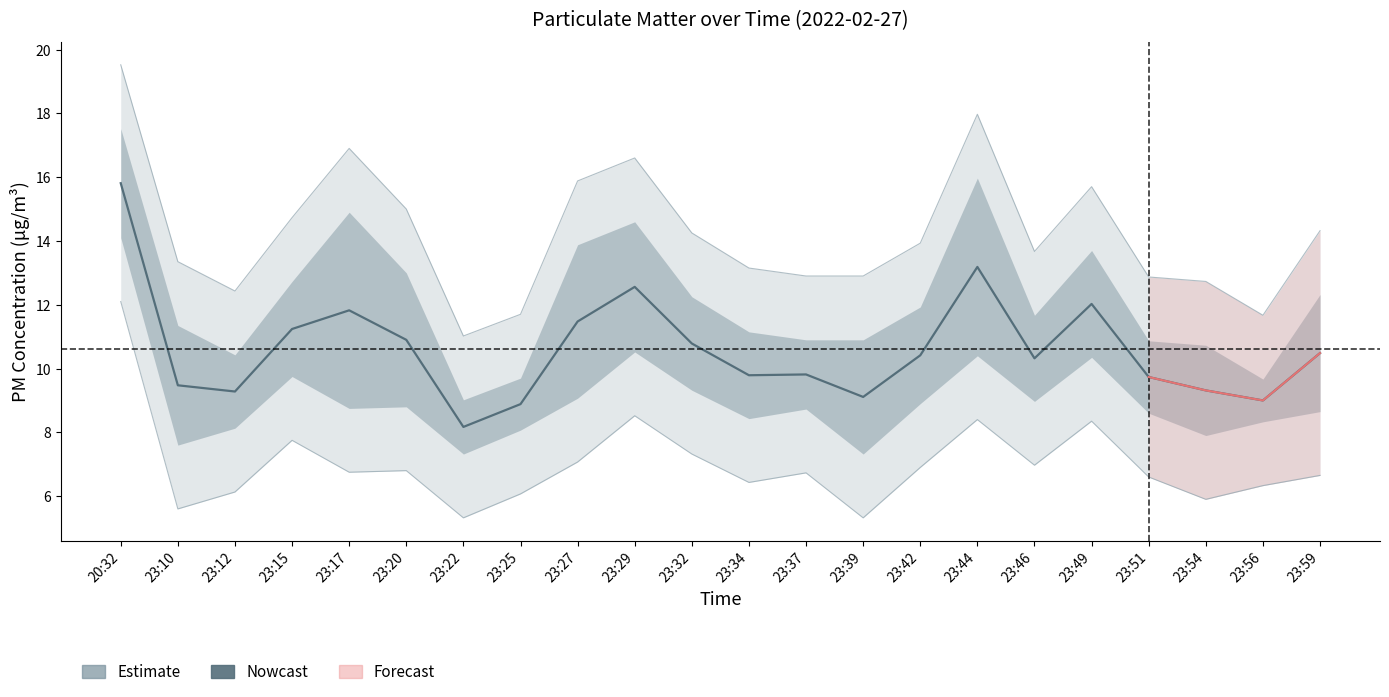

Is it true that the value at 23:20 is 10.9?

True